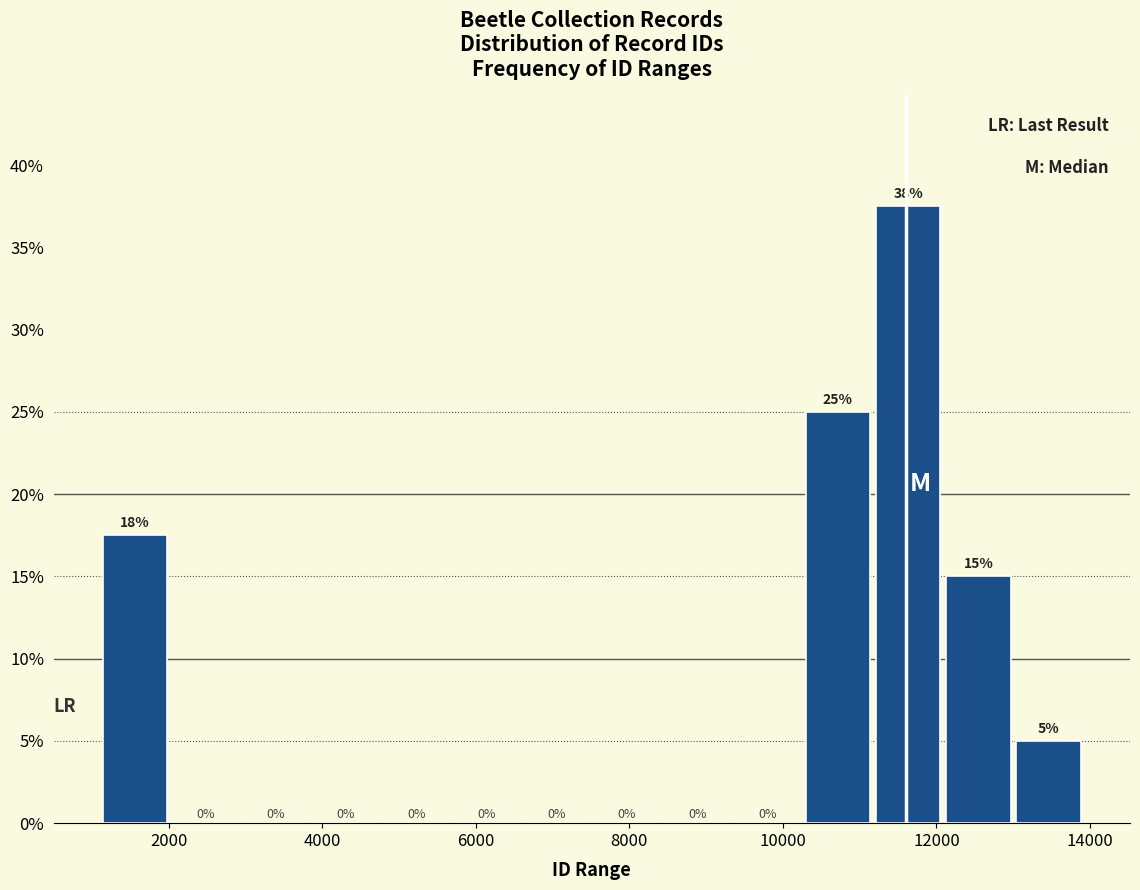

Over which range of the x-axis is the bar tallest?

11200 to 12000